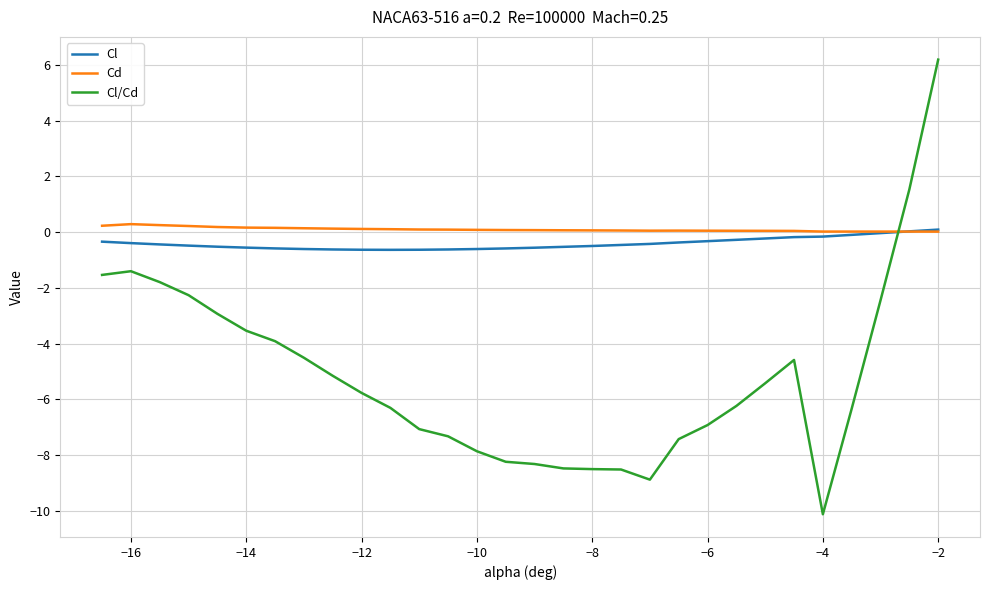

After their last crossing, which series has the higher values: Cd or Cl?

Cl